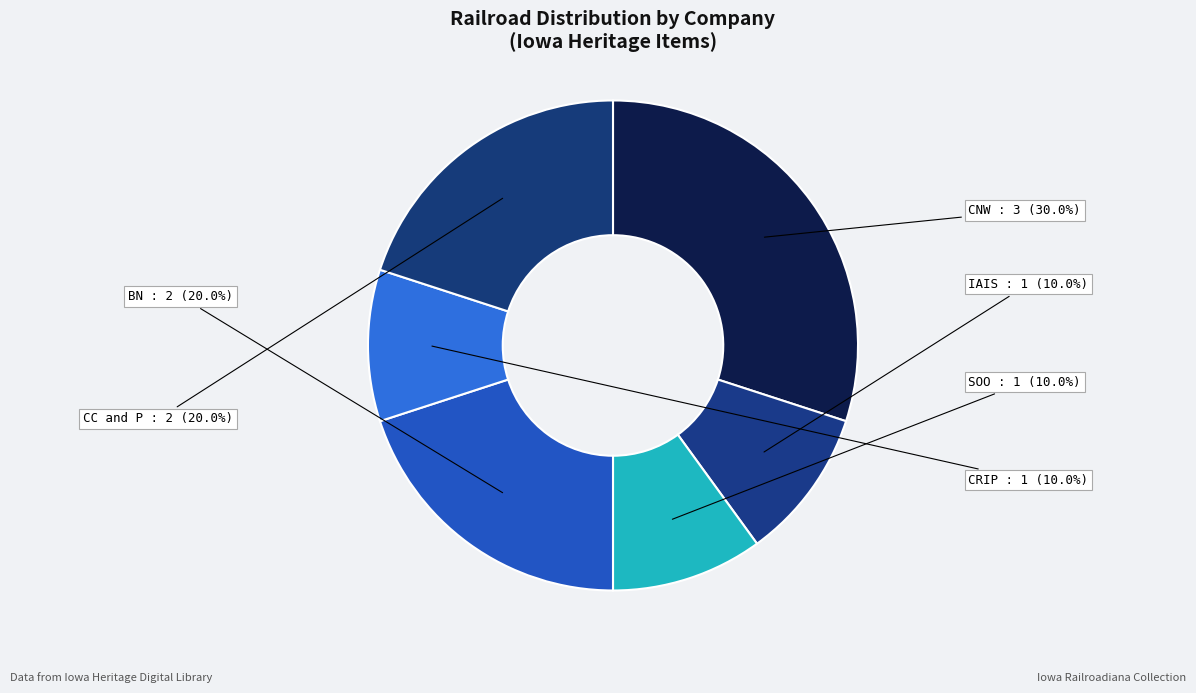

What portion of the pie excludes IAIS?

90.0%